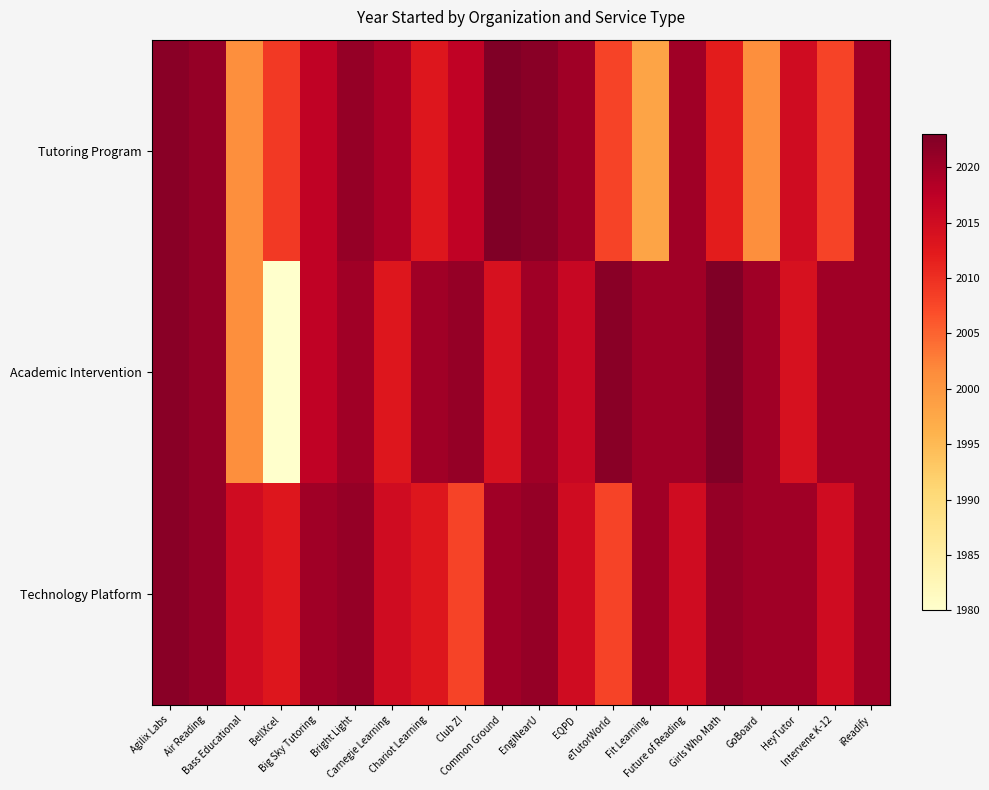

Which series changed the most between Bass Educational and Common Ground?

Tutoring Program